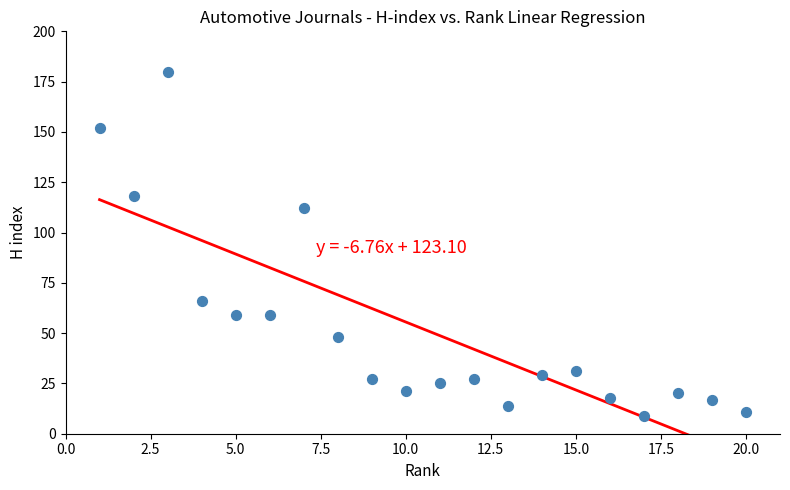

What is the range of Y values (max minus min)?

171